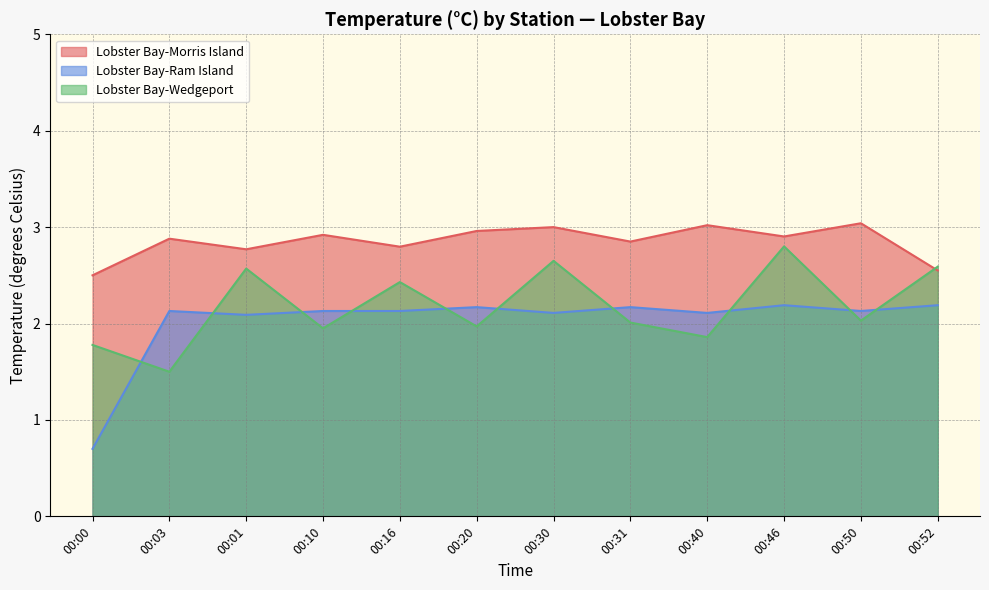

Is it true that Lobster Bay-Morris Island equals 2.9 at 00:03?

True